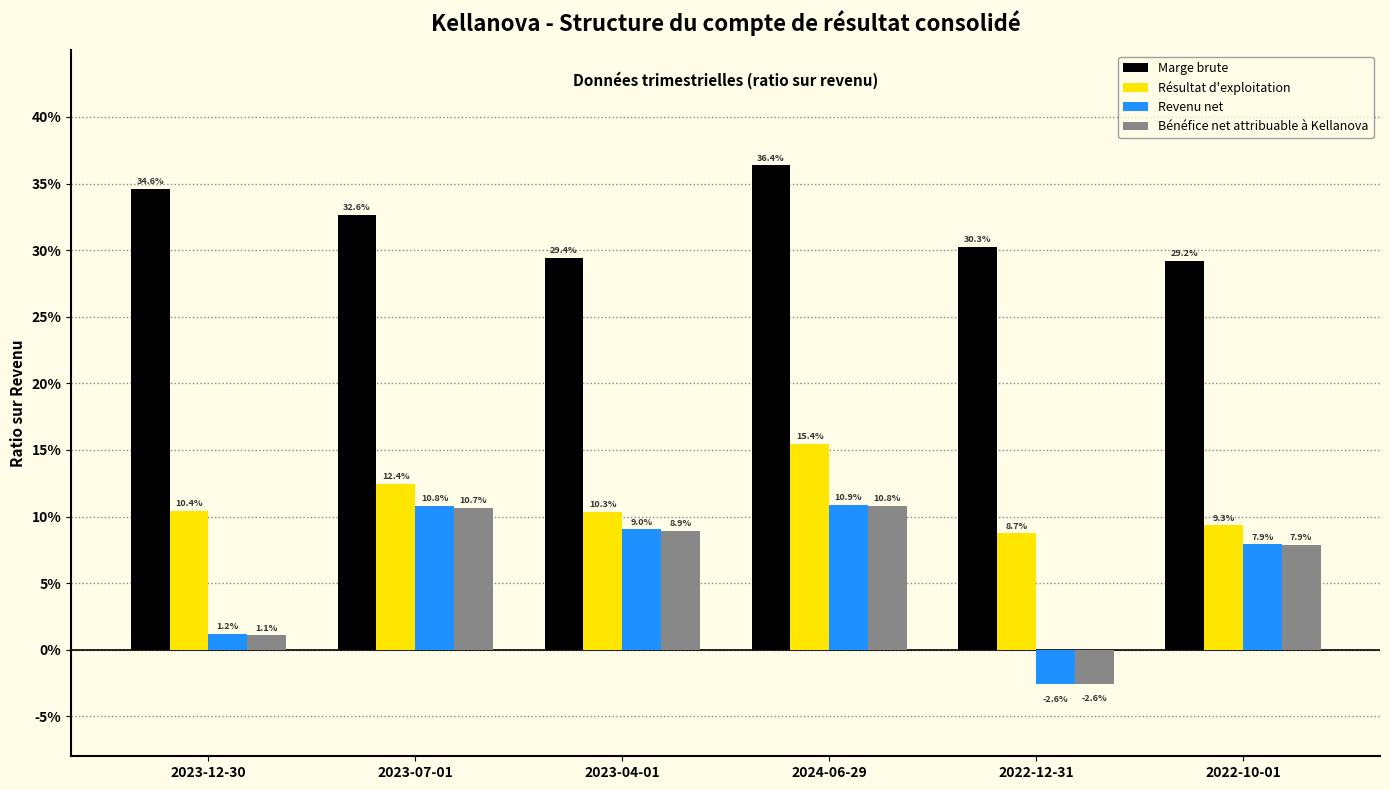

Are the bars grouped side by side (vs. stacked)?

Yes